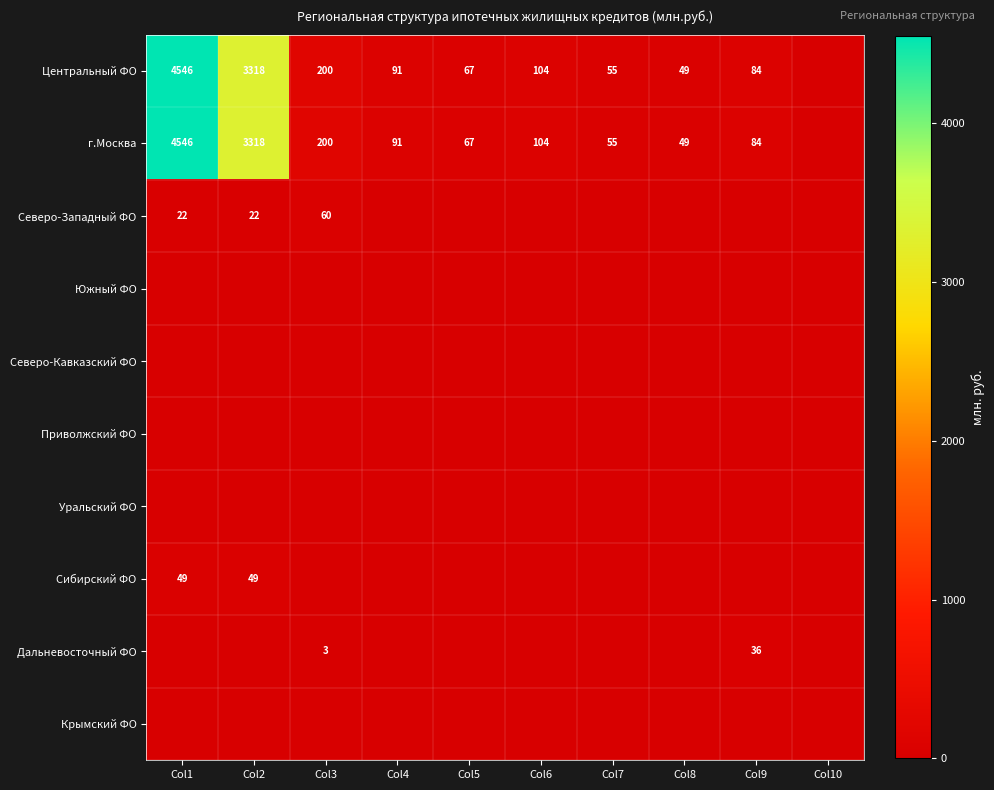

The г.Москва series shows 104 at Col6. True or false?

True